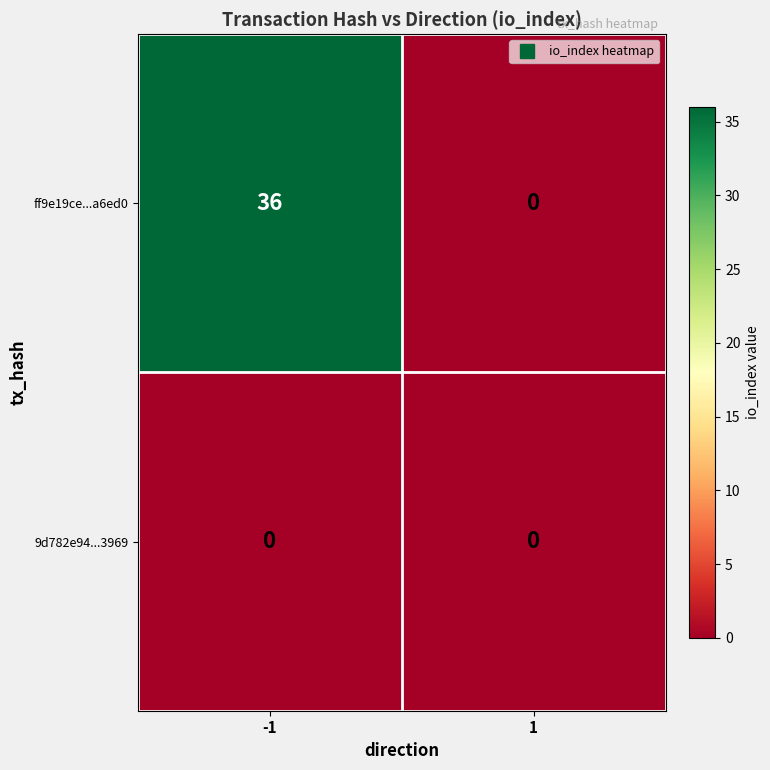

Reading left to right, list all the values displayed in this chart.

ff9e19ce...a6ed0: 36	0
9d782e94...3969: 0	0